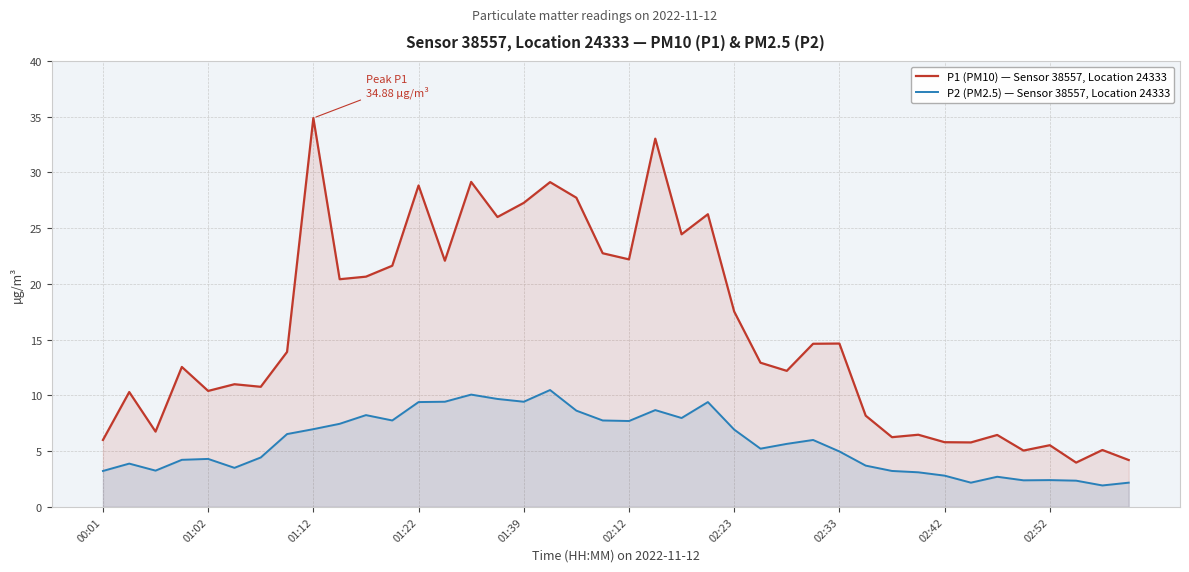

True or false: P1 (PM10) — Sensor 38557, Location 24333 has a value of 34.9 at 01:12.

True